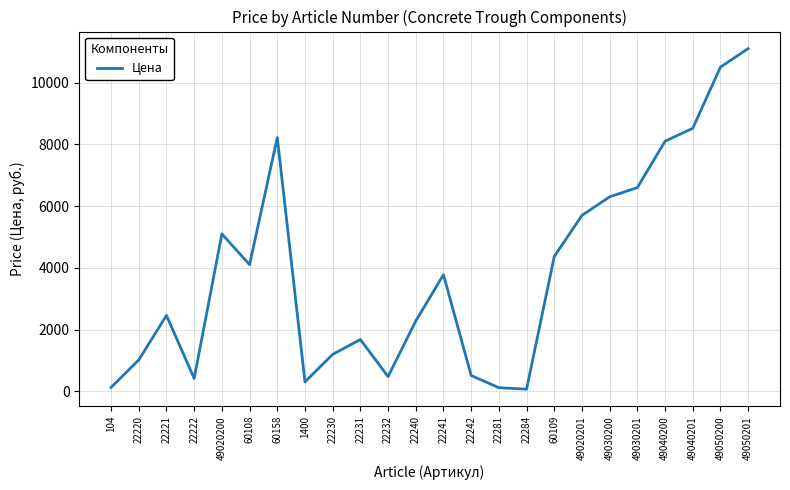

Which label corresponds to the largest value in the chart?

49050201